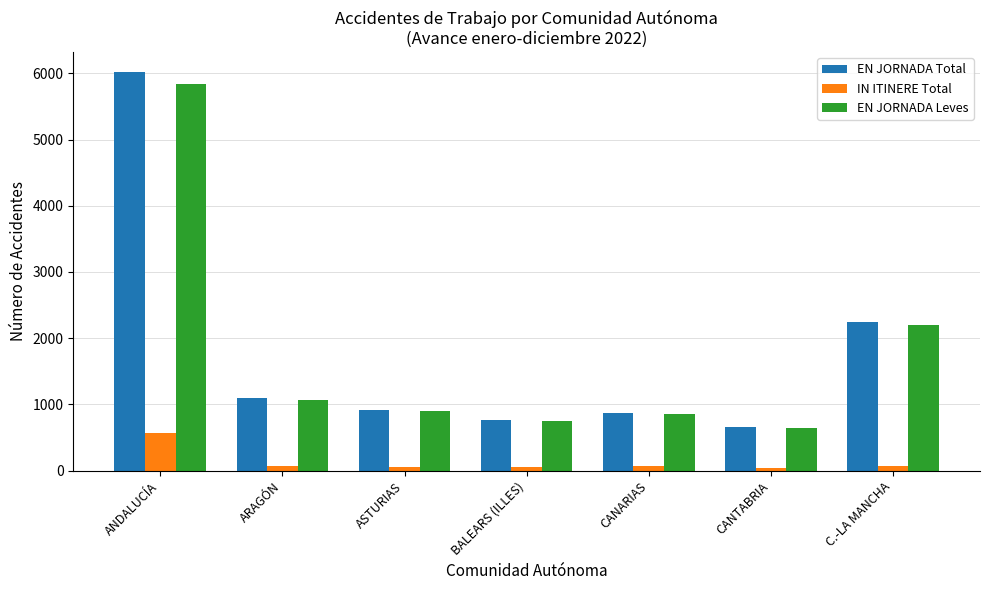

At which category is the sum across all series the highest?

ANDALUCÍA